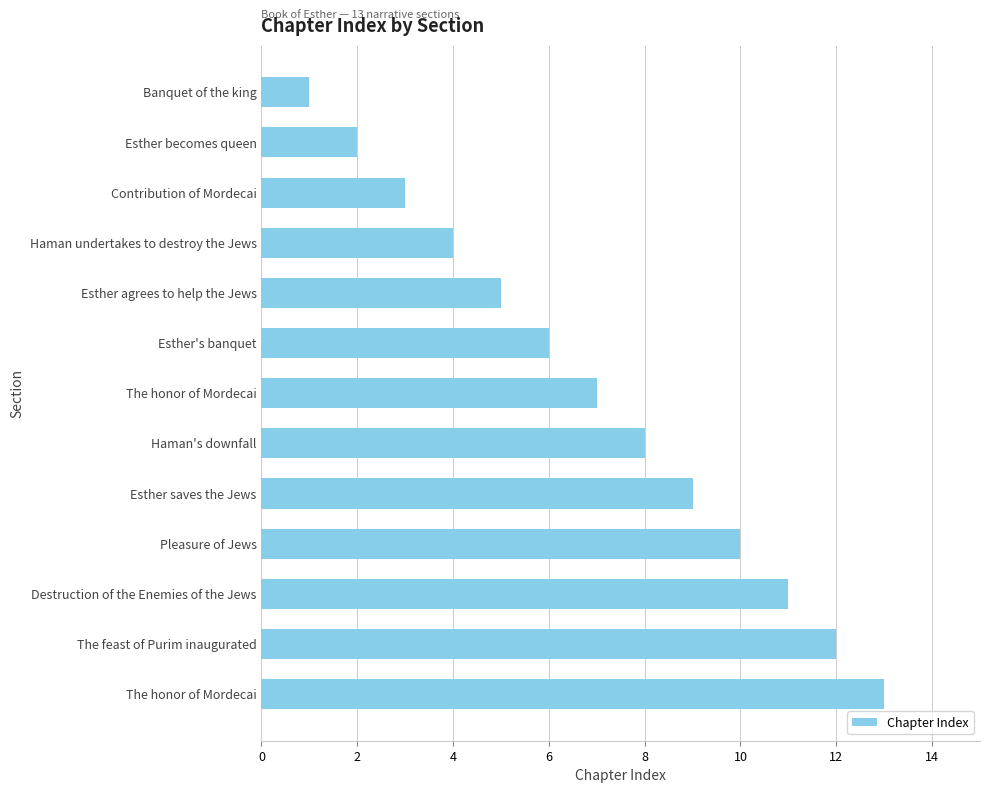

Does the chart contain any negative values?

No